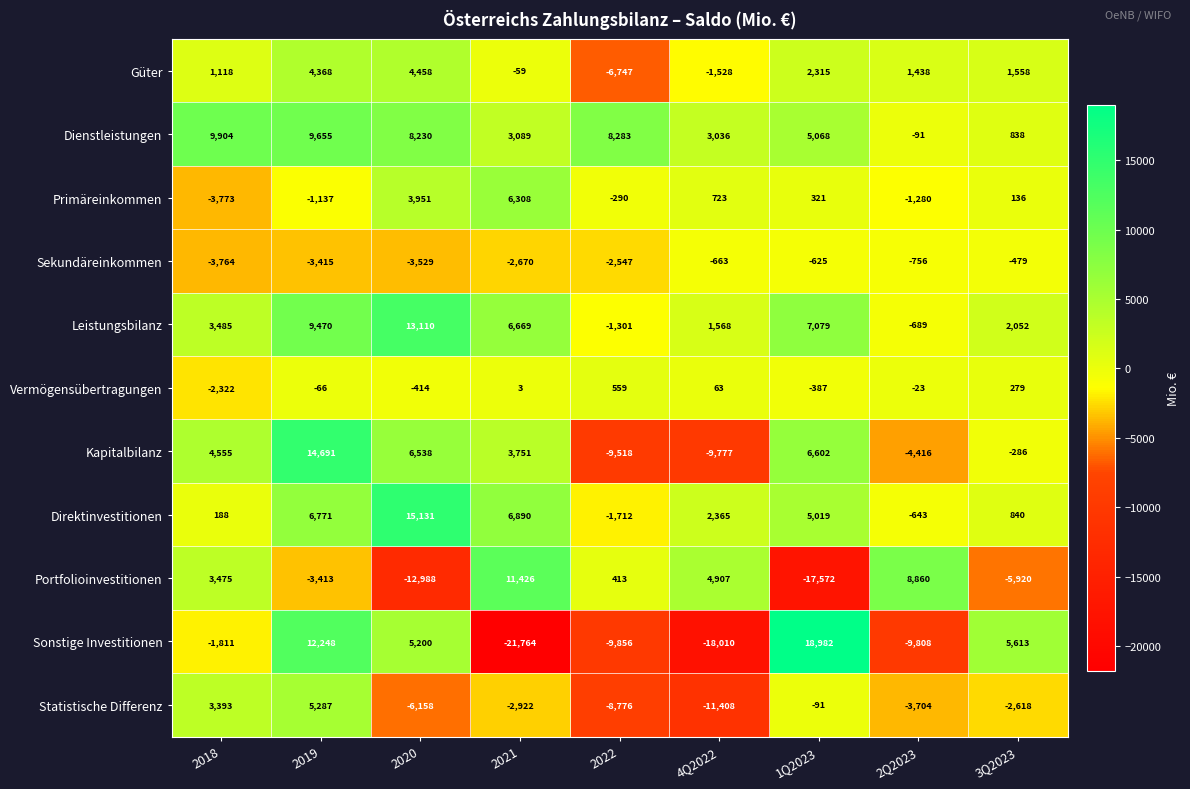

How many categories are shown in the chart?

9